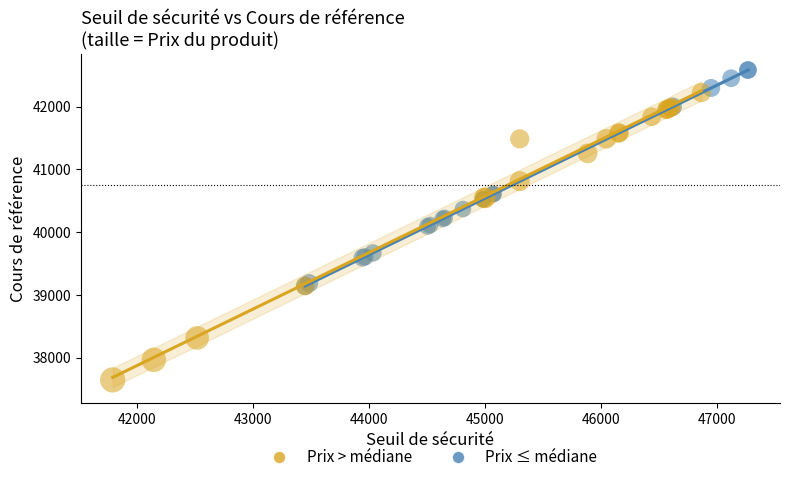

Which series contains the lowest Y value?

Prix > médiane